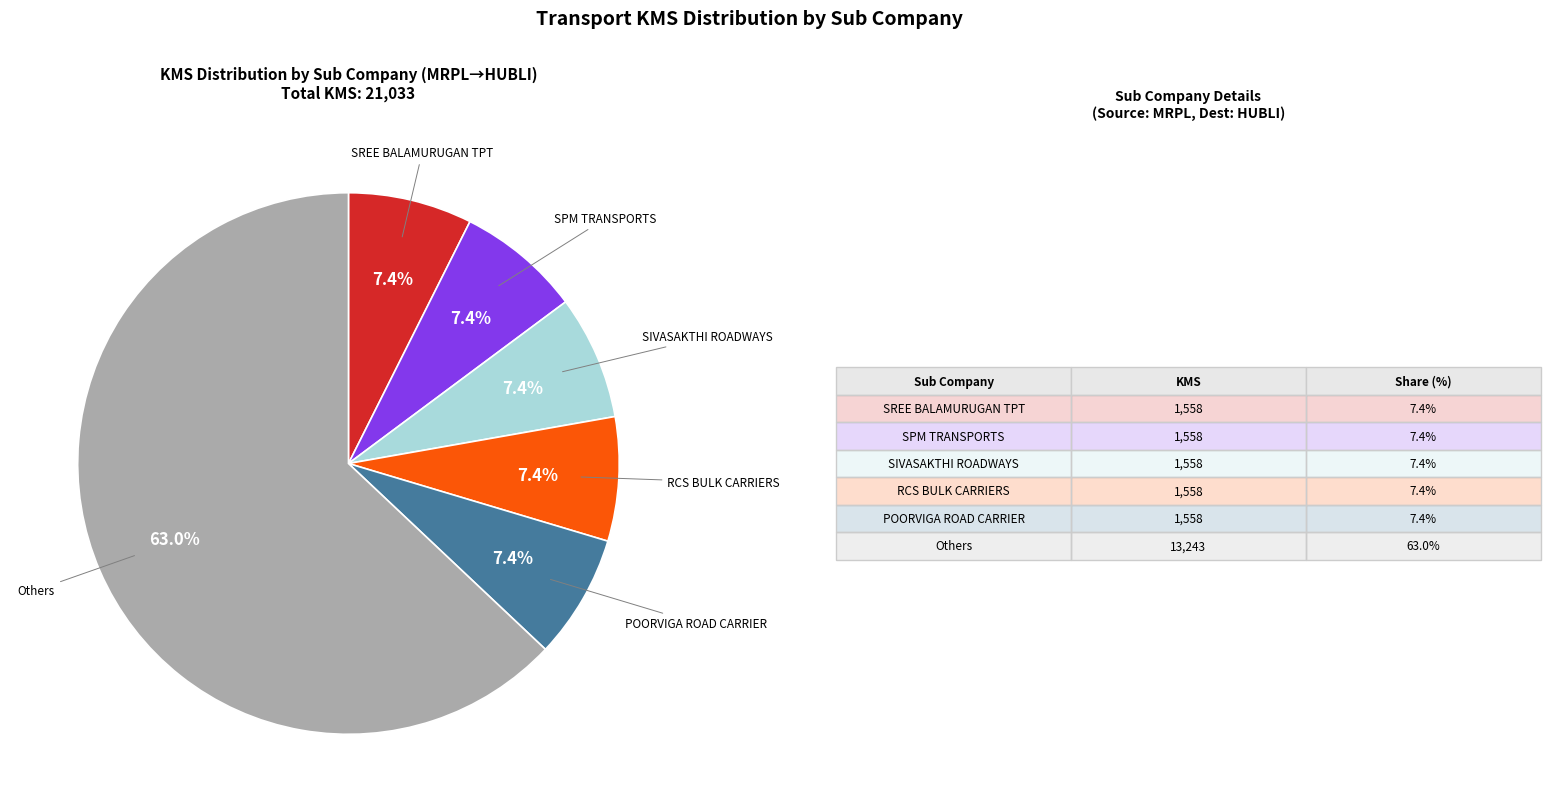

Is there a majority slice in this chart?

Yes